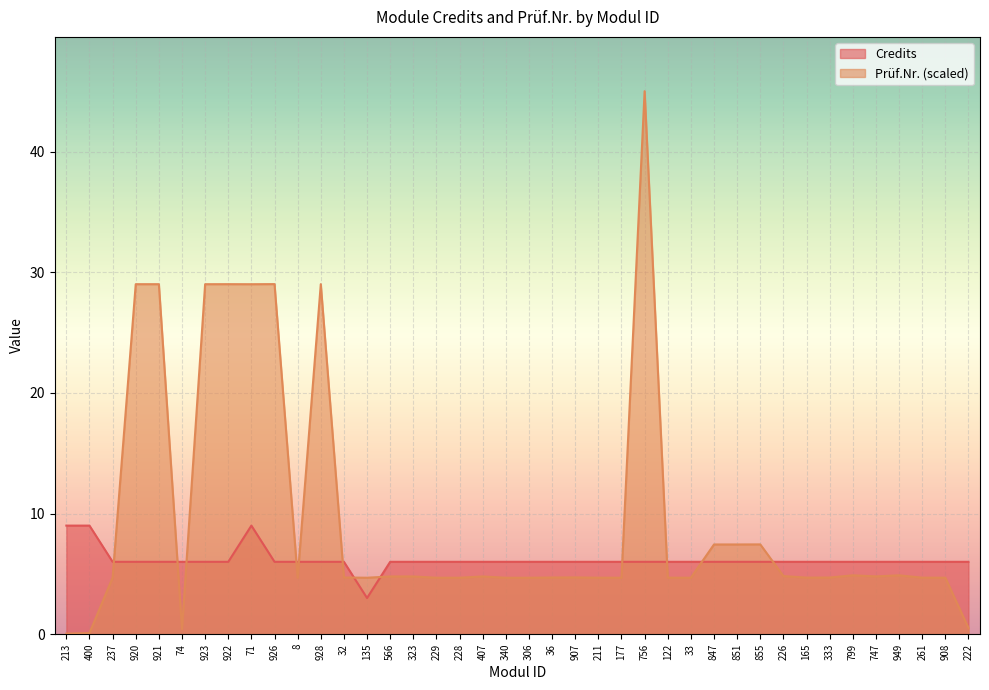

What position from the right is 907?

18